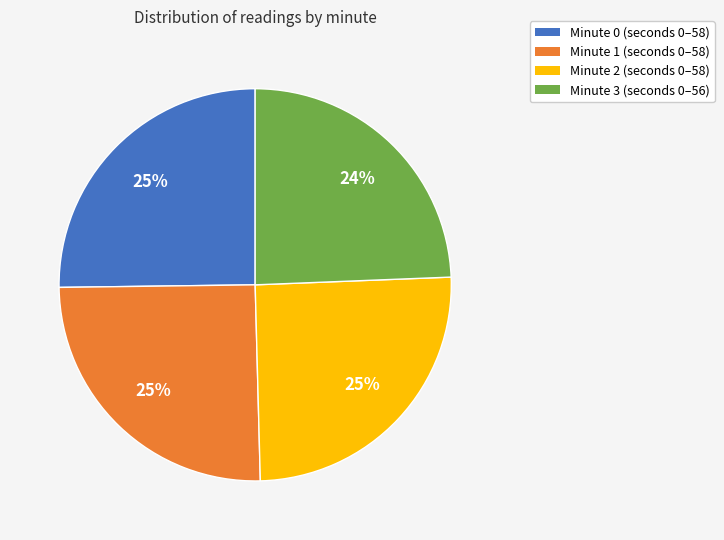

What is the smallest slice in the pie chart?

Minute 3